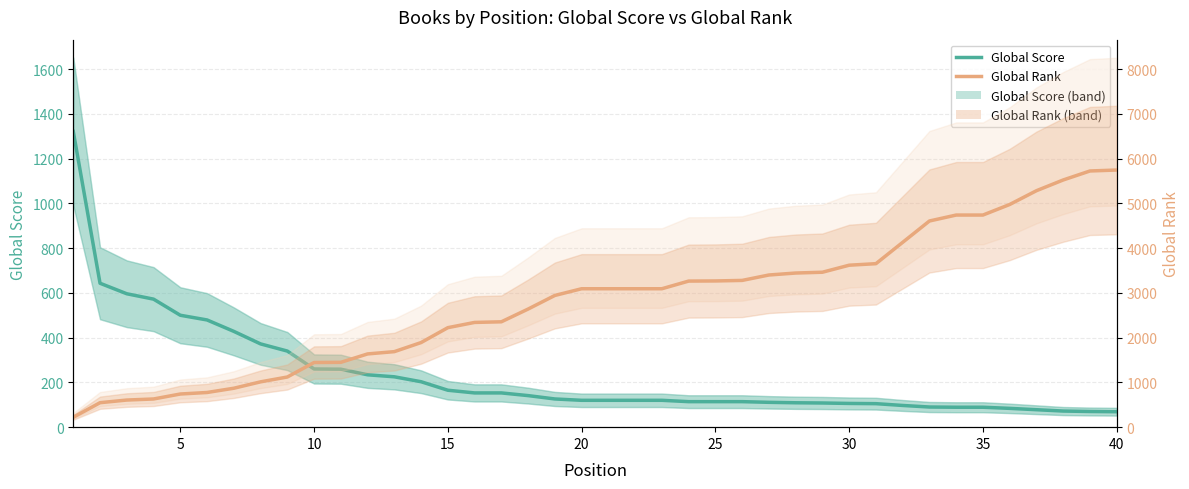

Which category has the highest value across all series?

40